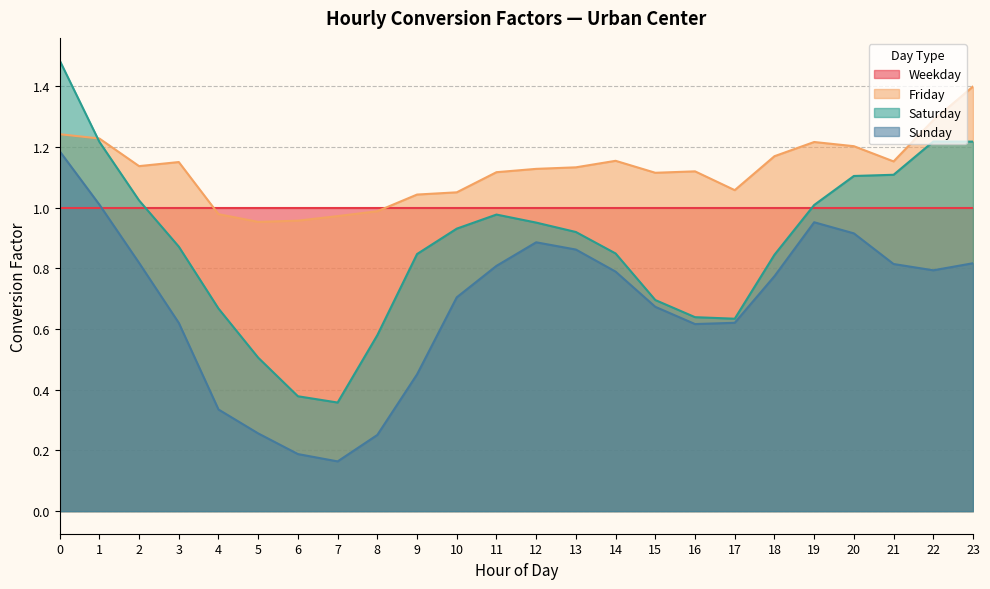

True or false: Saturday and Sunday cross at least once.

False